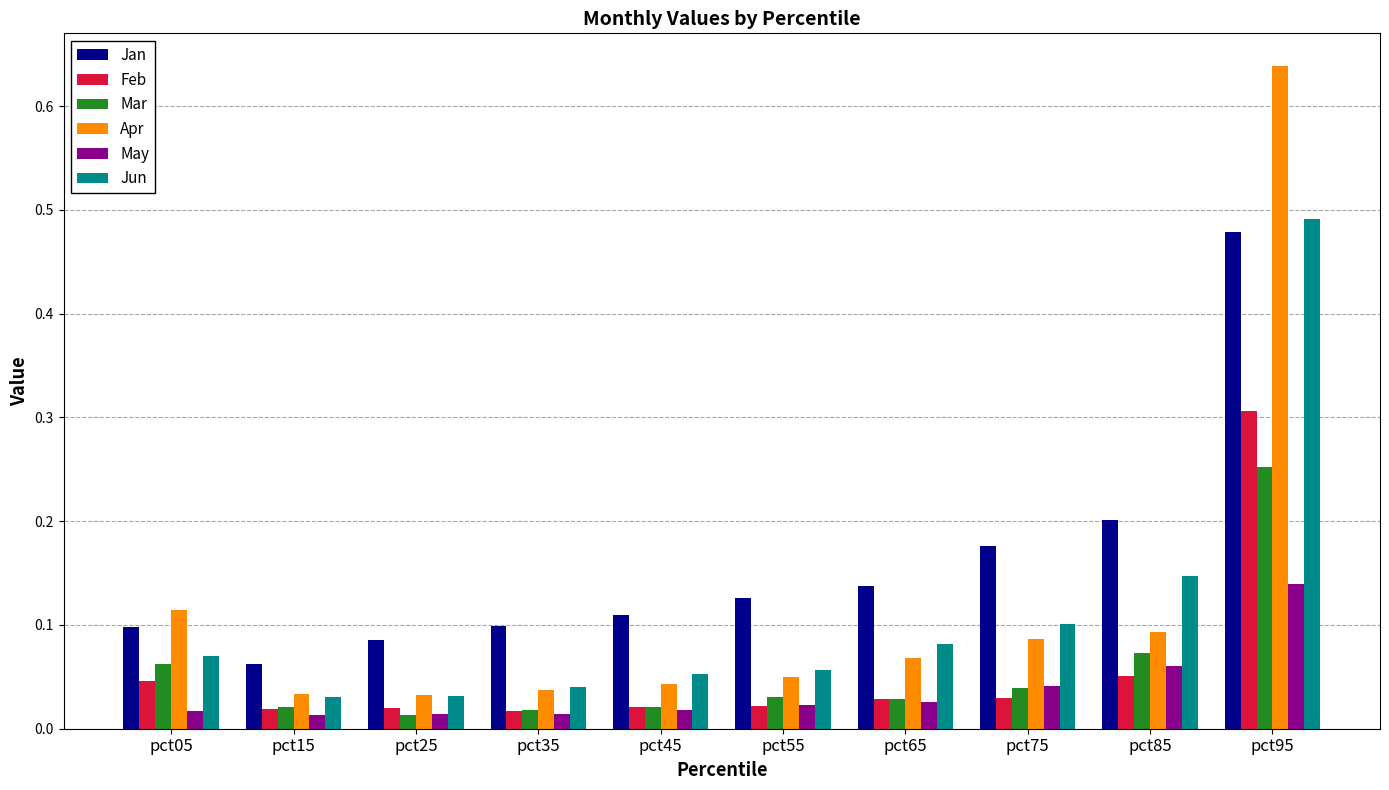

Which series has the largest total across all categories?

Jan